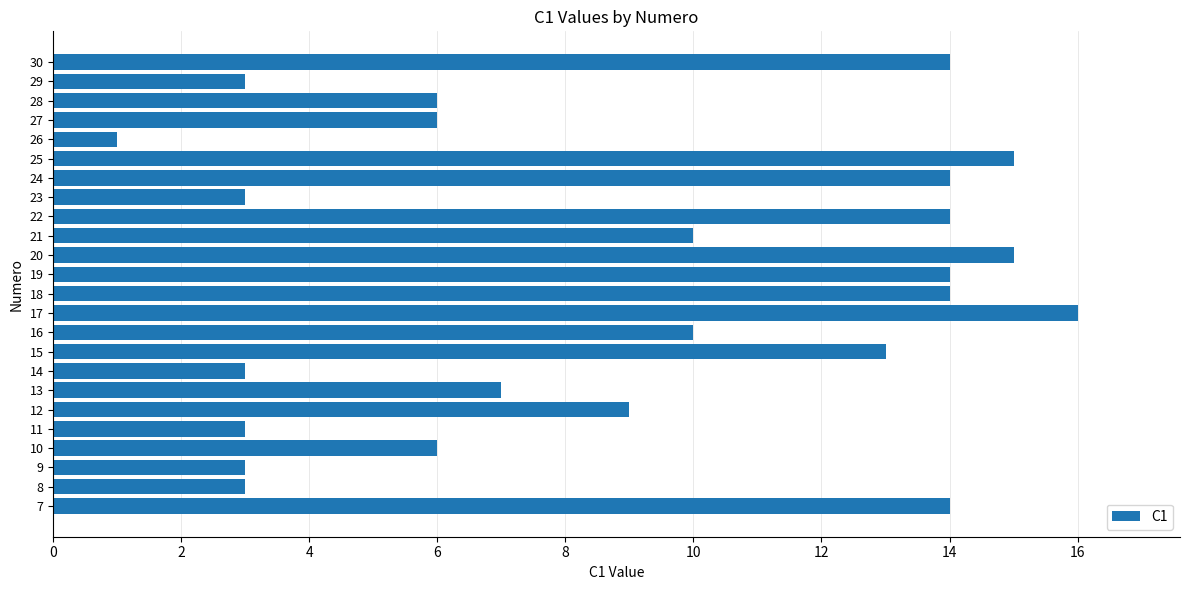

The chart shows a value of 7 at 18. True or false?

False